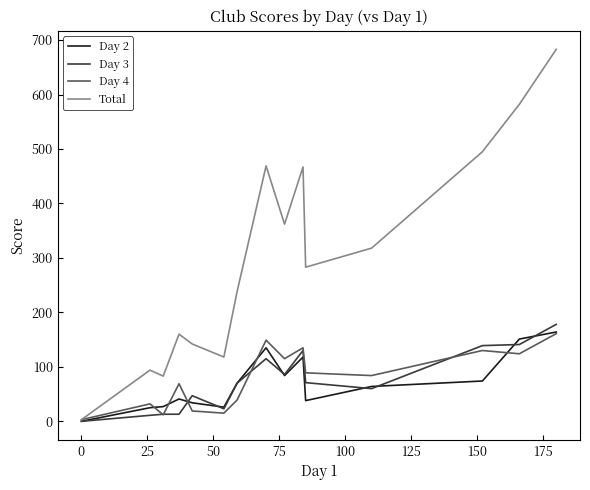

Which series has the largest total across all categories?

Total